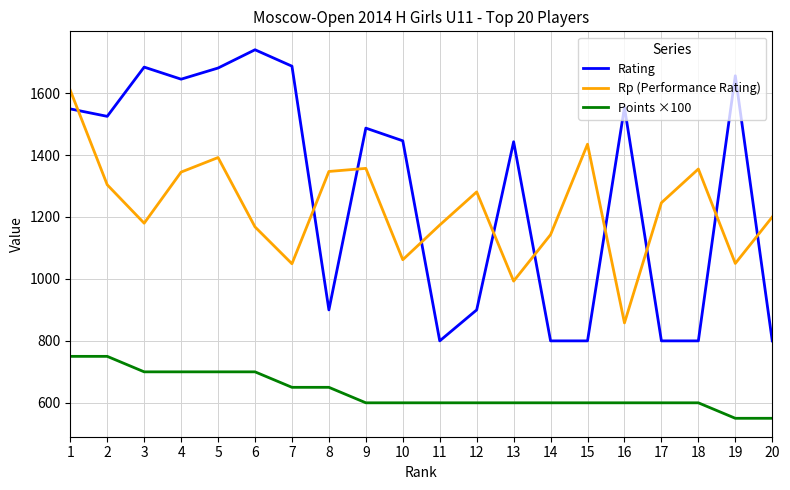

Which series has the widest spread of values?

Rating